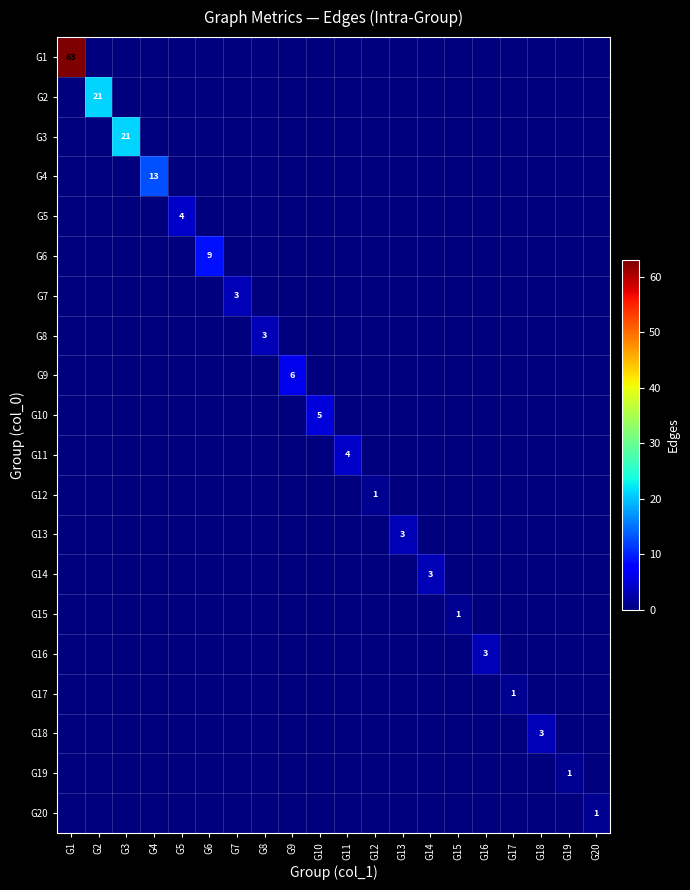

Which series changed the most between G15 and G20?

G15